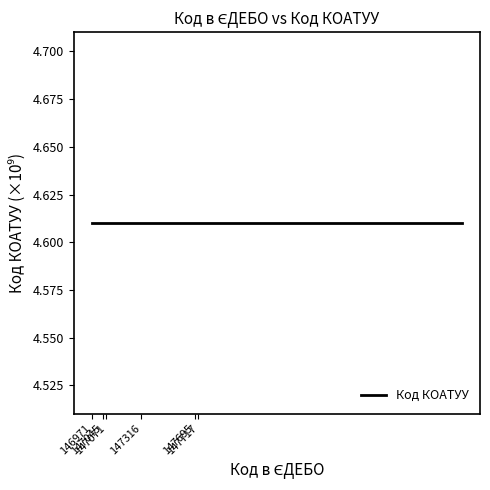

Where is the first local minimum?

146971